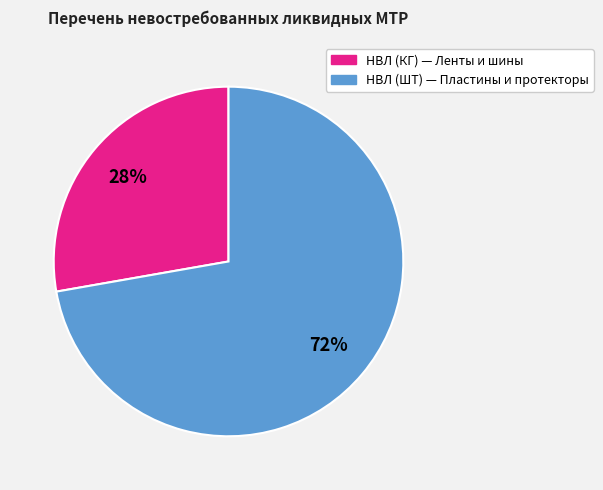

To the nearest percent, what is the average slice percentage?

50%